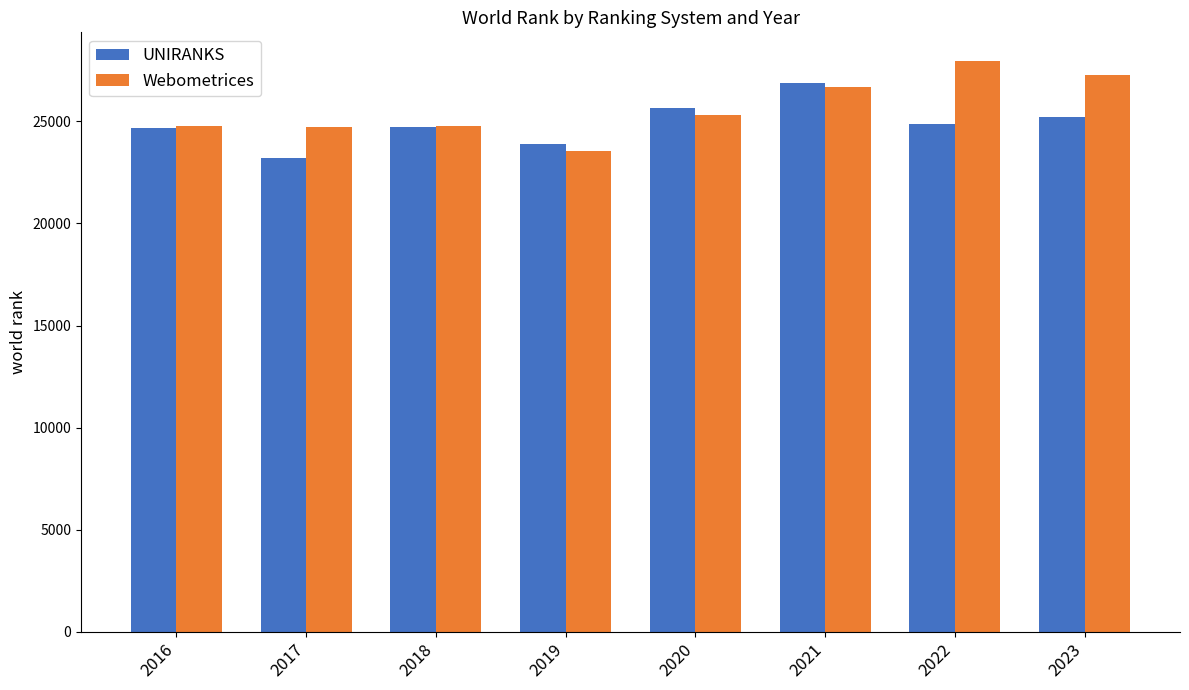

List the series in order of their peak value, highest first.

Webometrices, UNIRANKS